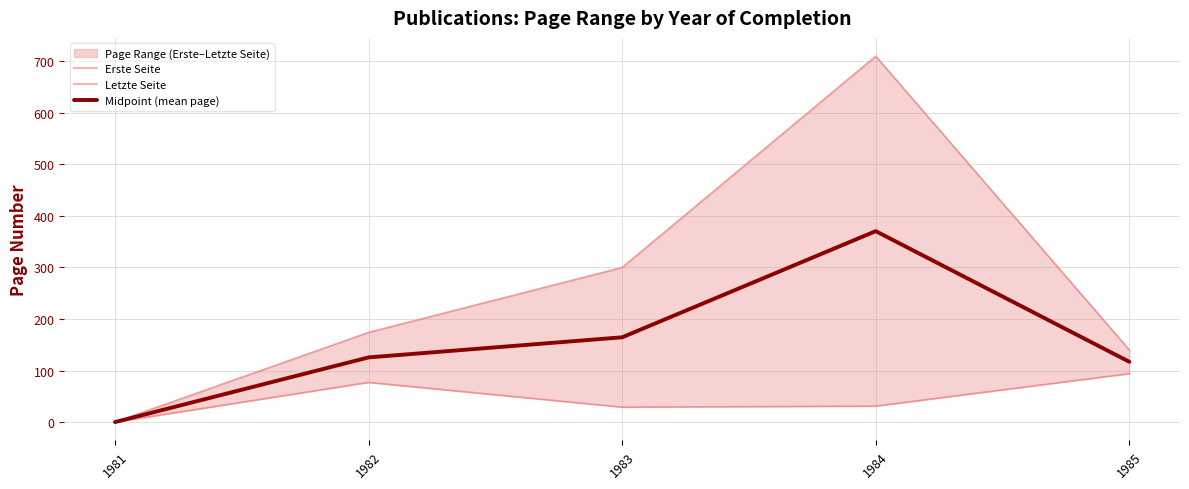

Which has a higher value, 1985 or 1983?

1985